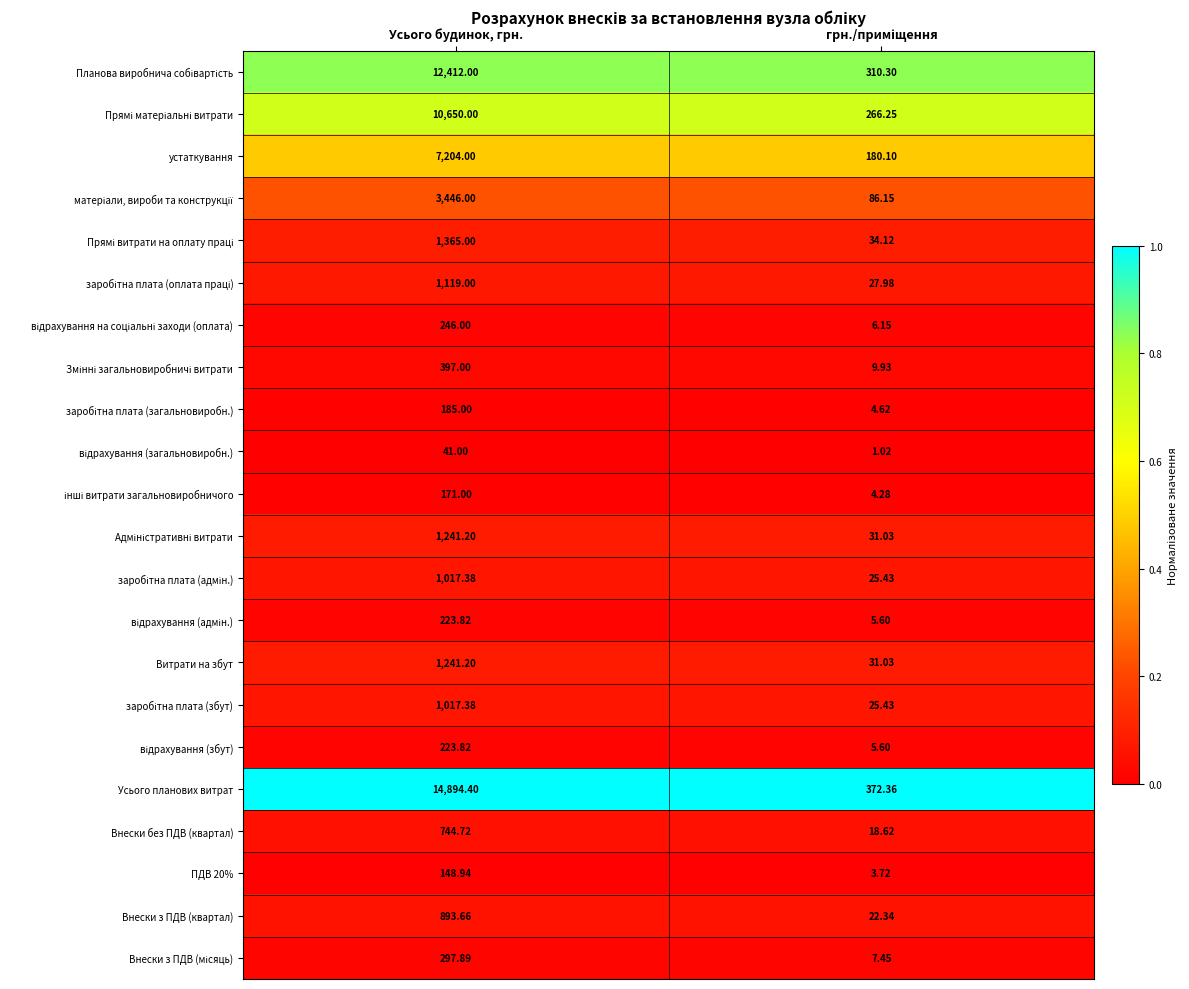

At which category is the sum across all series the highest?

Усього будинок, грн.